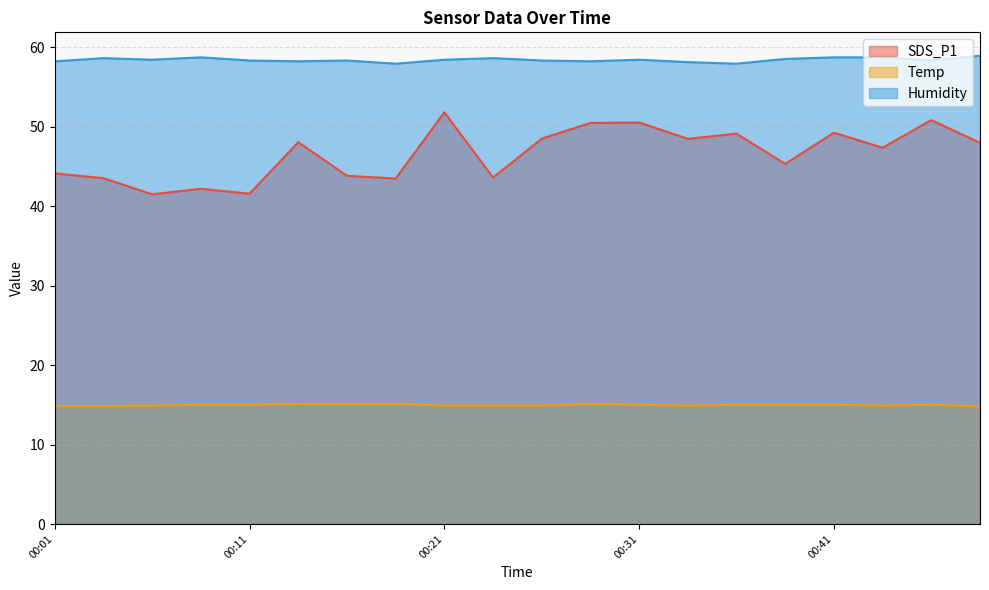

What is the difference between the second highest and second lowest values in the Temp series?

0.3